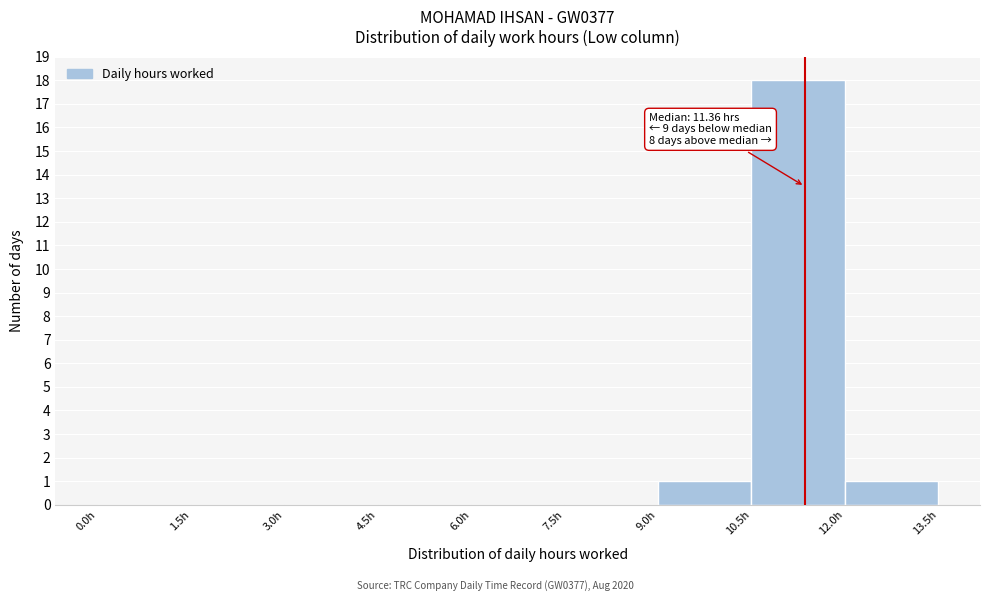

Which range on the x-axis has the tallest bar?

10.5 to 12.0